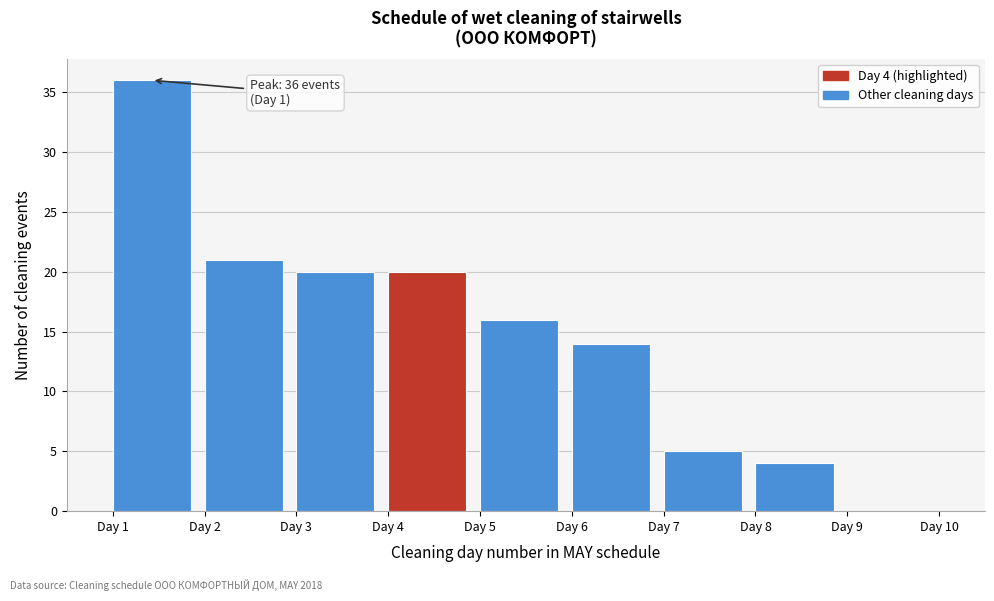

Over which range of the x-axis is the bar tallest?

1 to 2